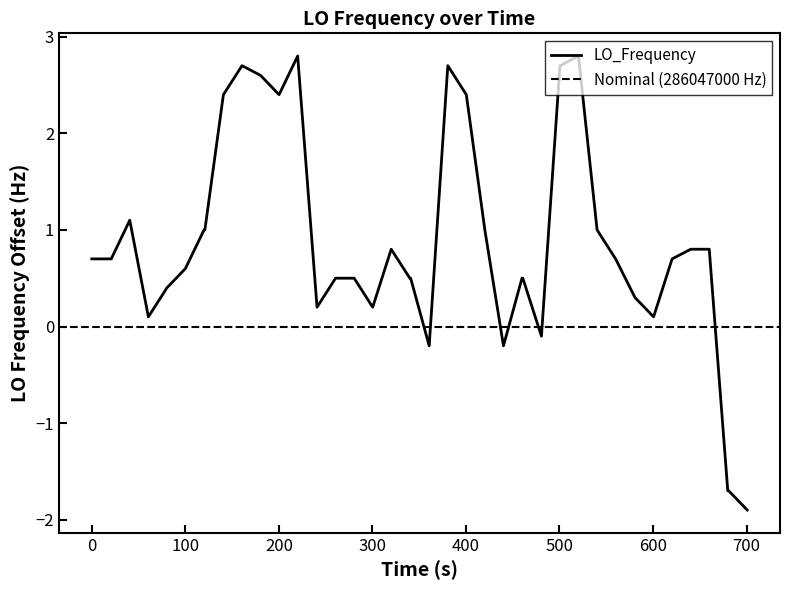

What is the minimum value for LO_Frequency?

-1.9